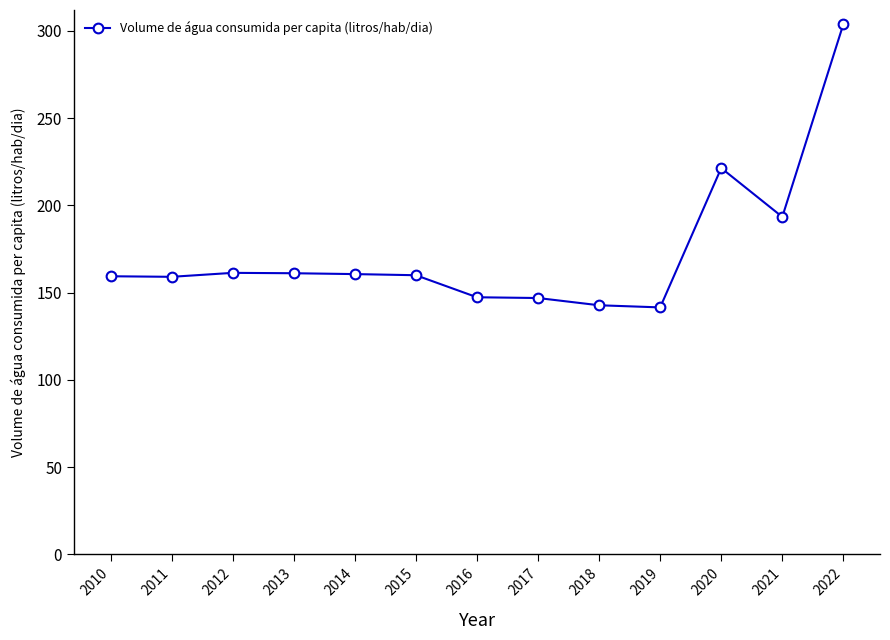

Between 2018 and 2011, which is larger?

2011